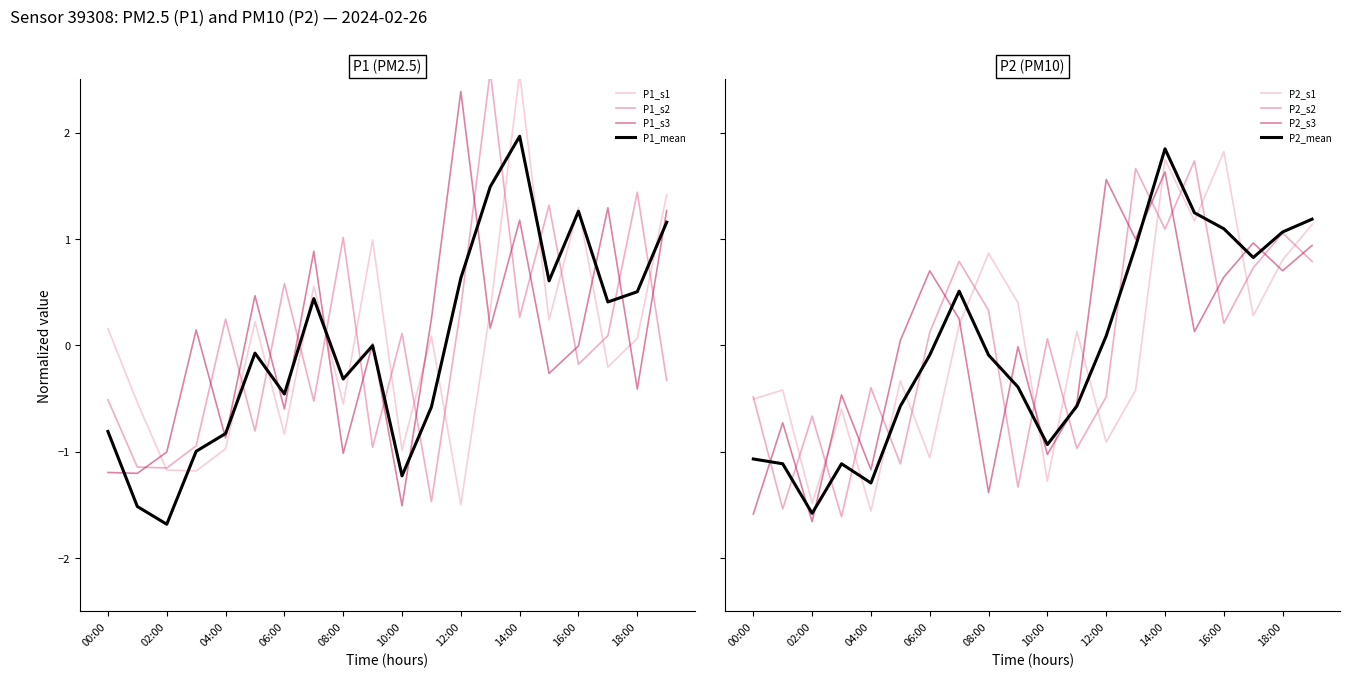

Does the chart display data point markers on the line(s)?

No